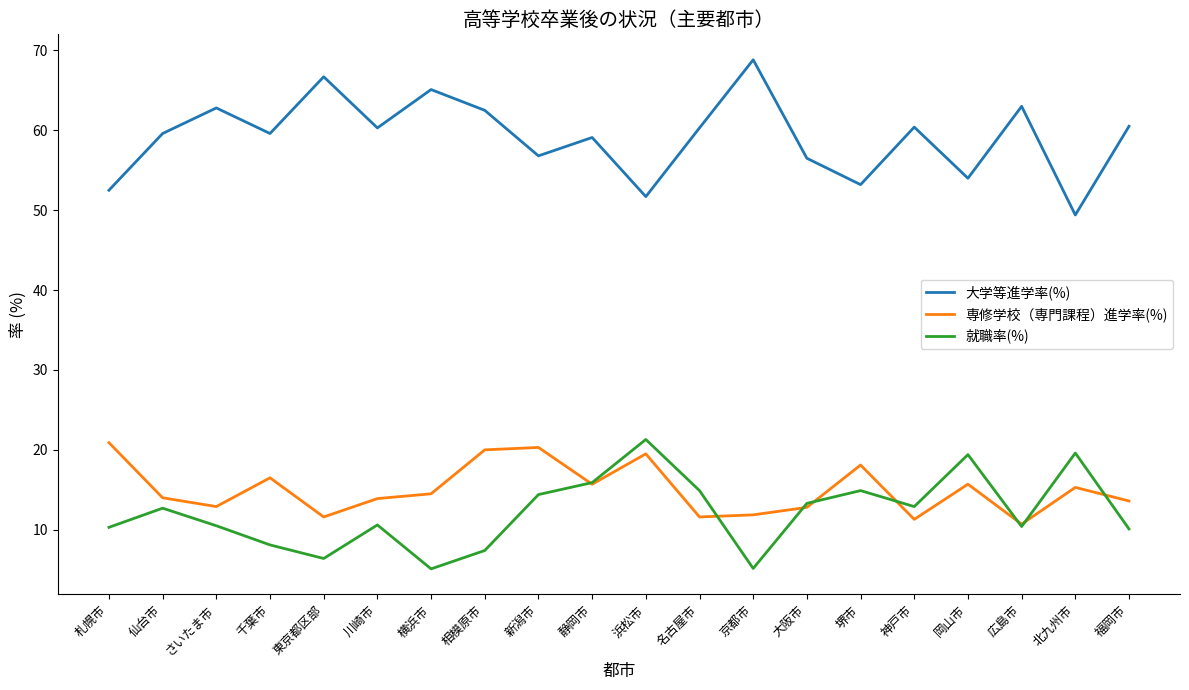

Which series has the largest total across all categories?

大学等進学率(%)